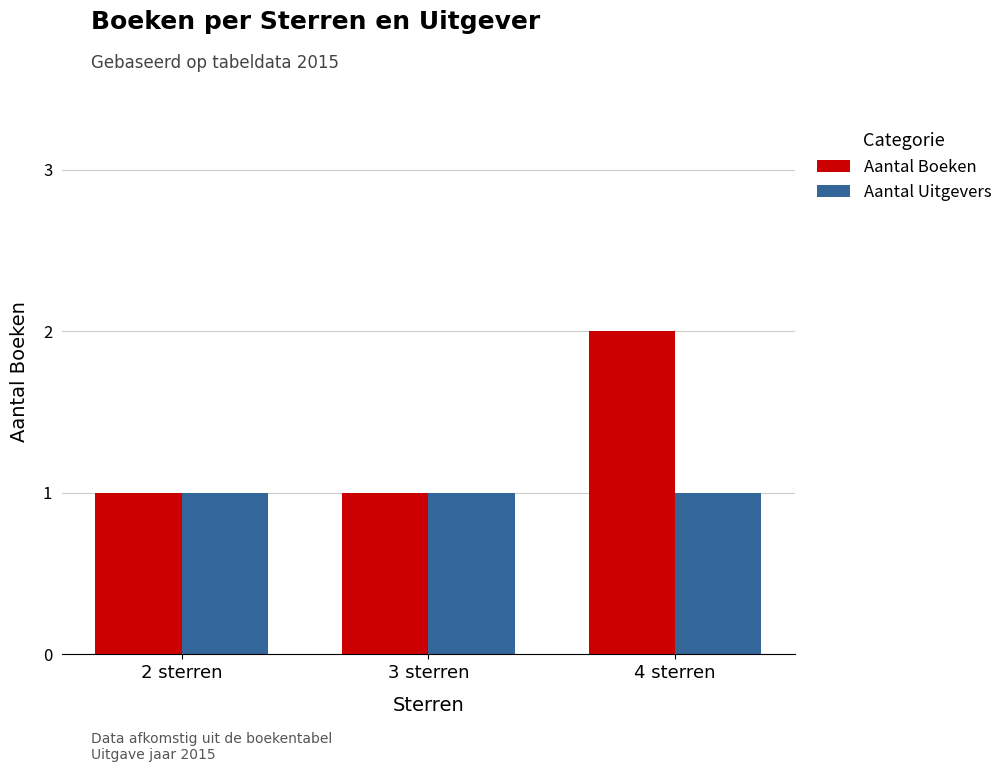

List the series in order of their overall mean, highest first.

Aantal Boeken, Aantal Uitgevers